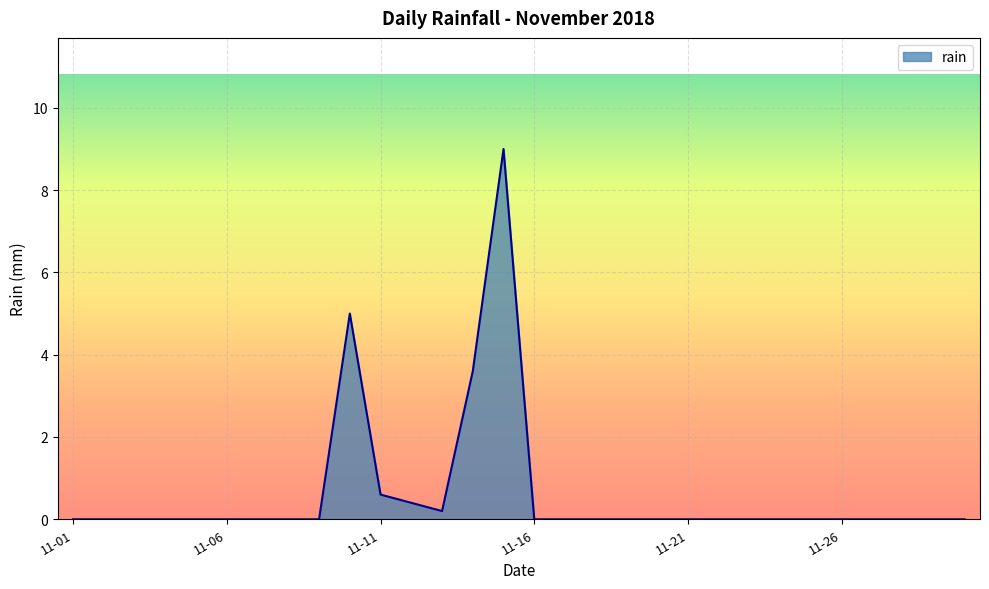

What is the difference between the second highest and minimum values?

5.0